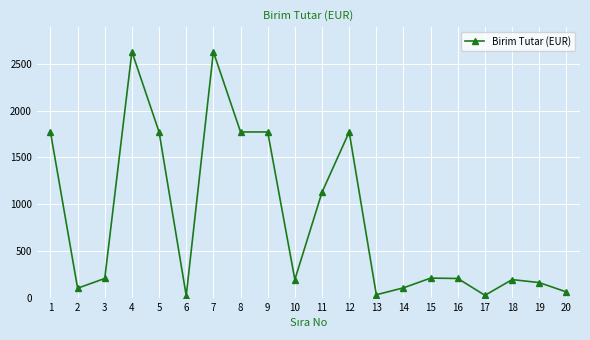

What is the difference between the second highest and second lowest values?

2600